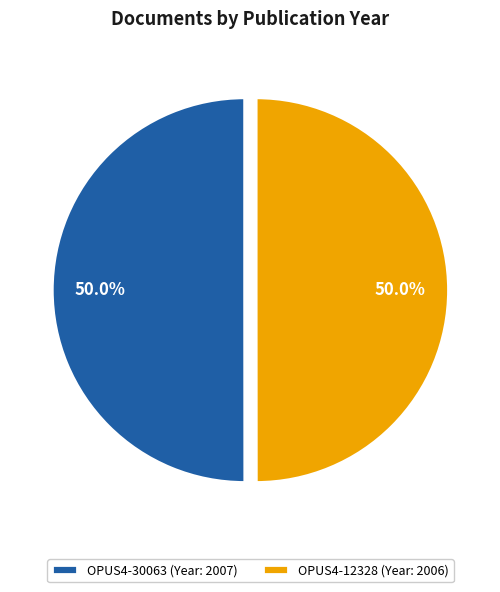

Is the sum of OPUS4-12328 (Year: 2006) and OPUS4-30063 (Year: 2007) greater than half?

Yes